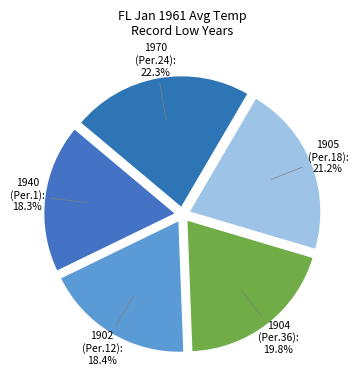

How much of the chart is everything except 1905 (Per.18)?

78.8%